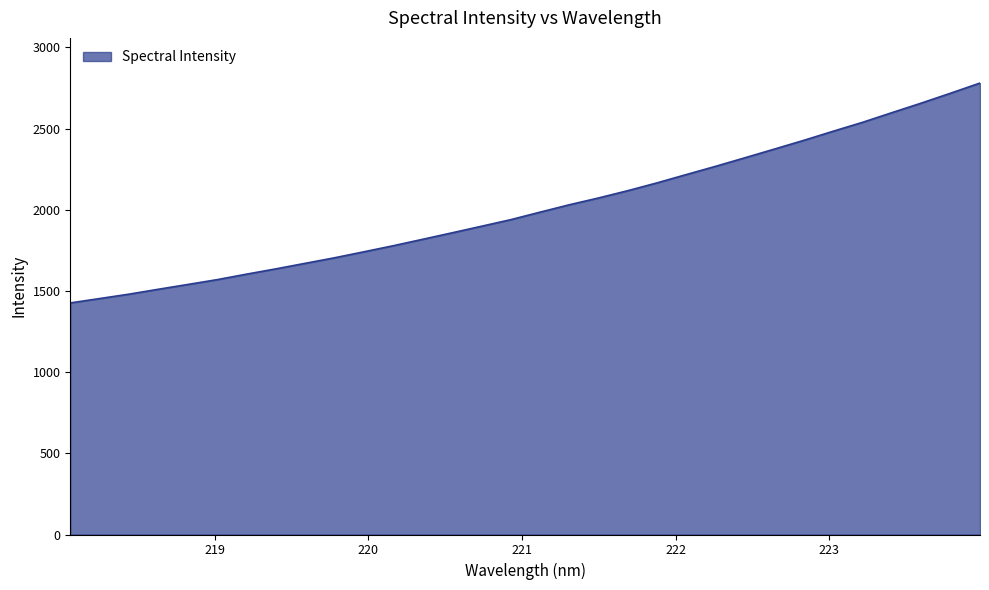

Does the chart display data point markers on the line(s)?

No